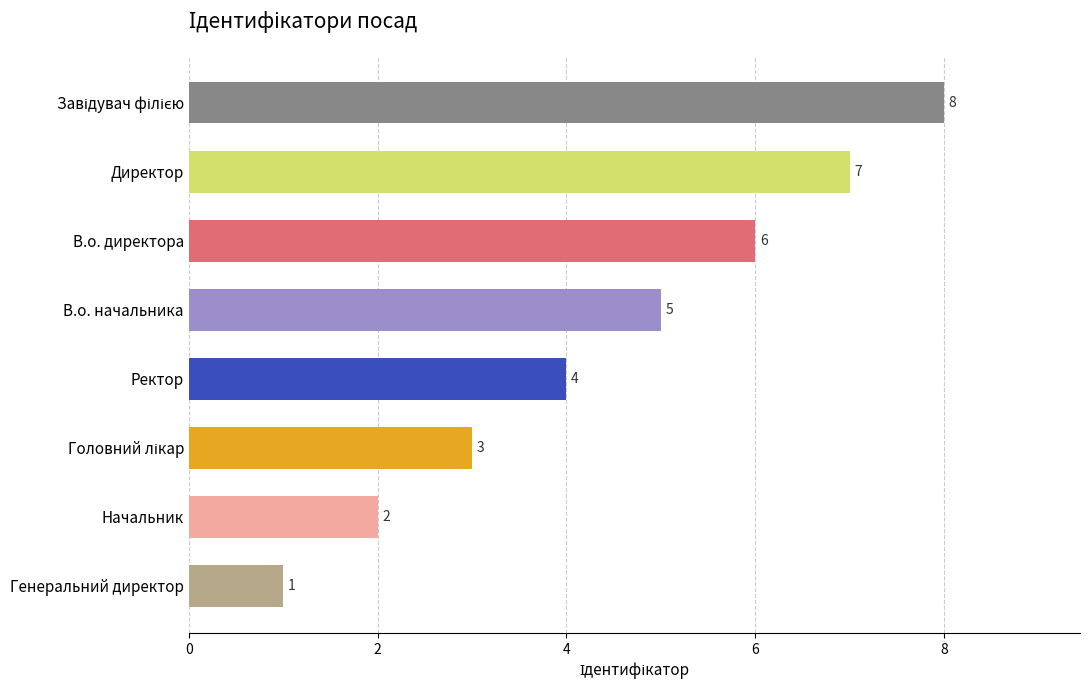

What is the smallest value displayed?

1